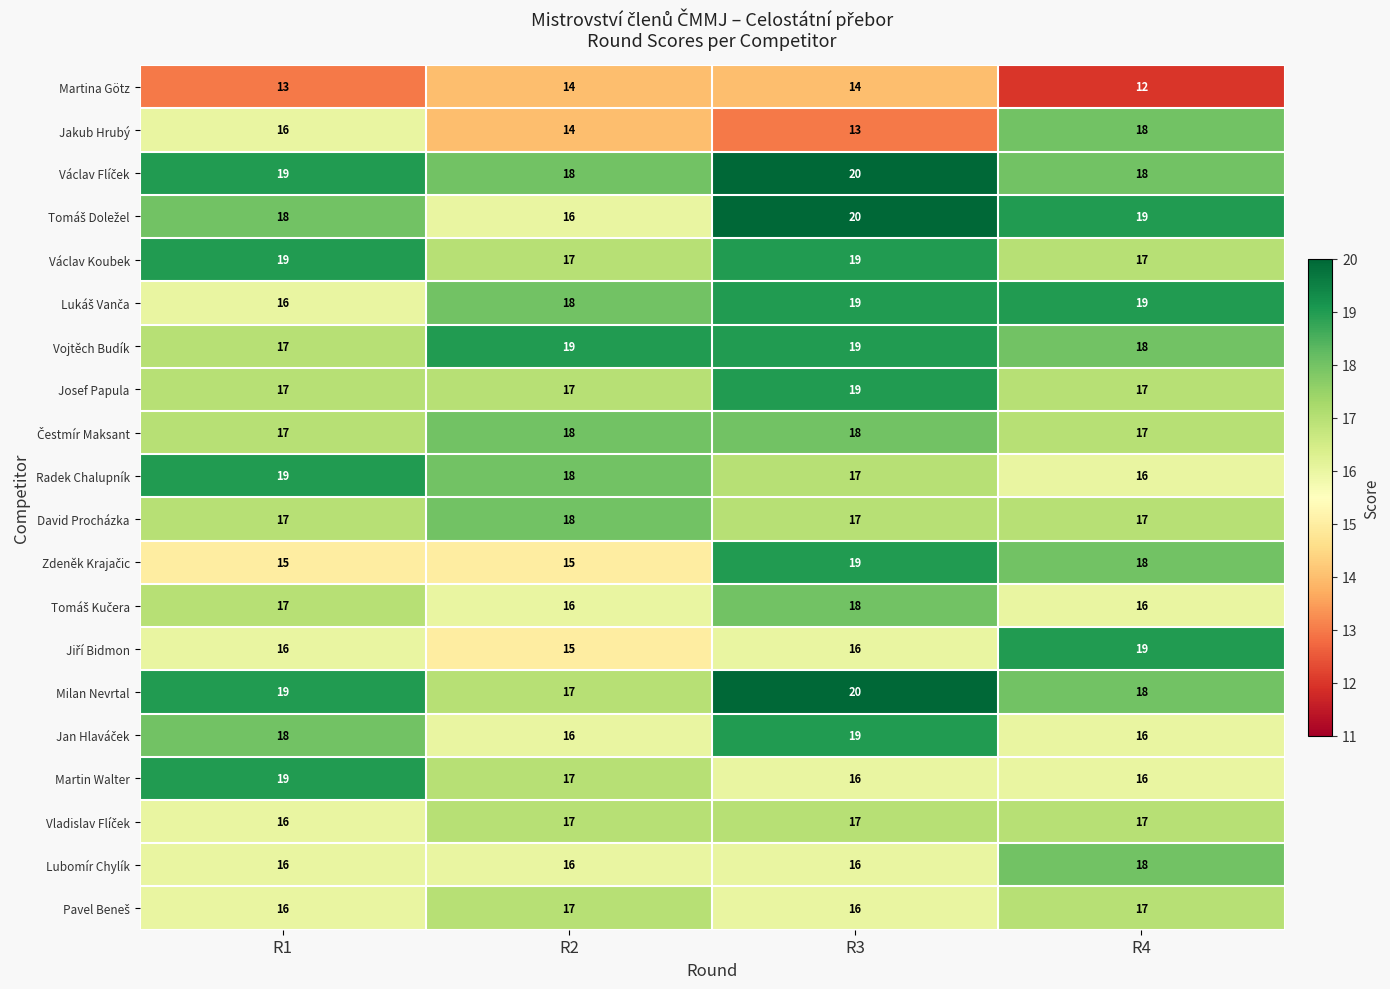

What value does the Milan Nevrtal series have at R3?

20